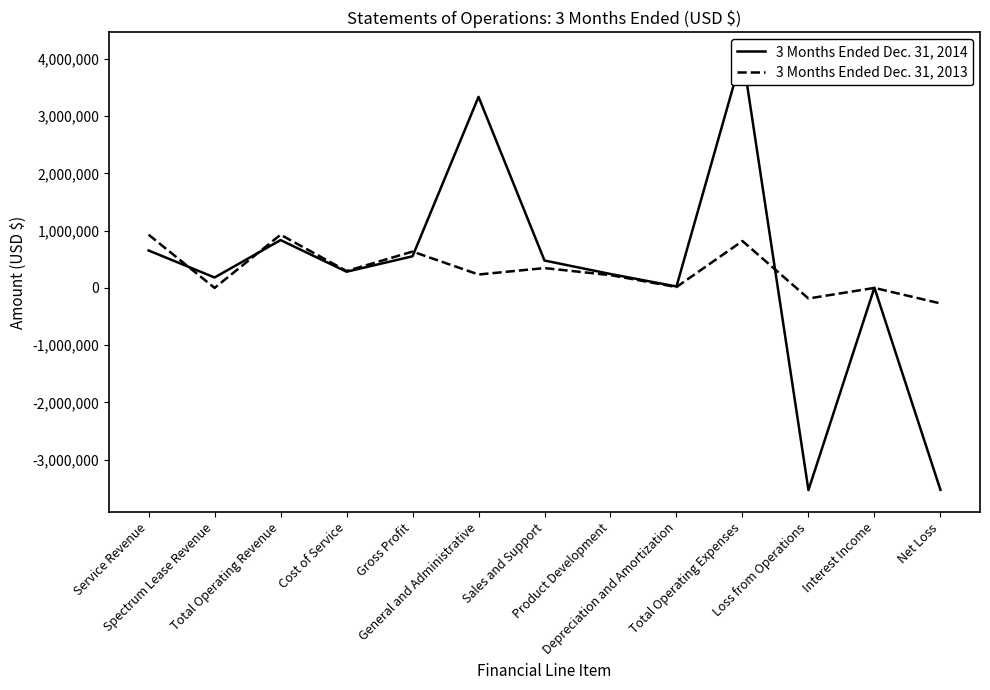

What is the difference between the maximum and minimum values in the 3 Months Ended Dec. 31, 2014 series?

7614162